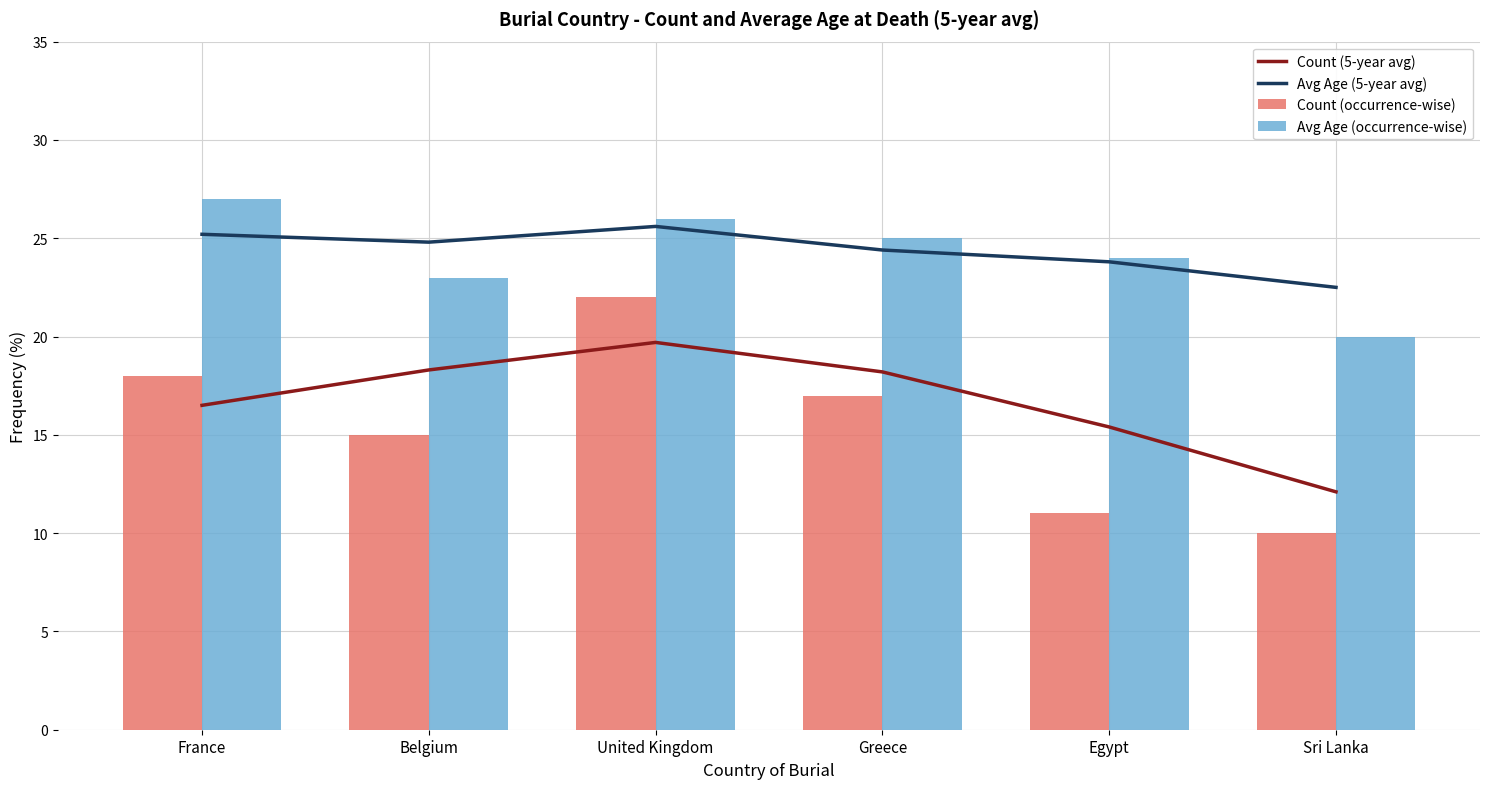

Which label corresponds to the largest value in the chart?

France